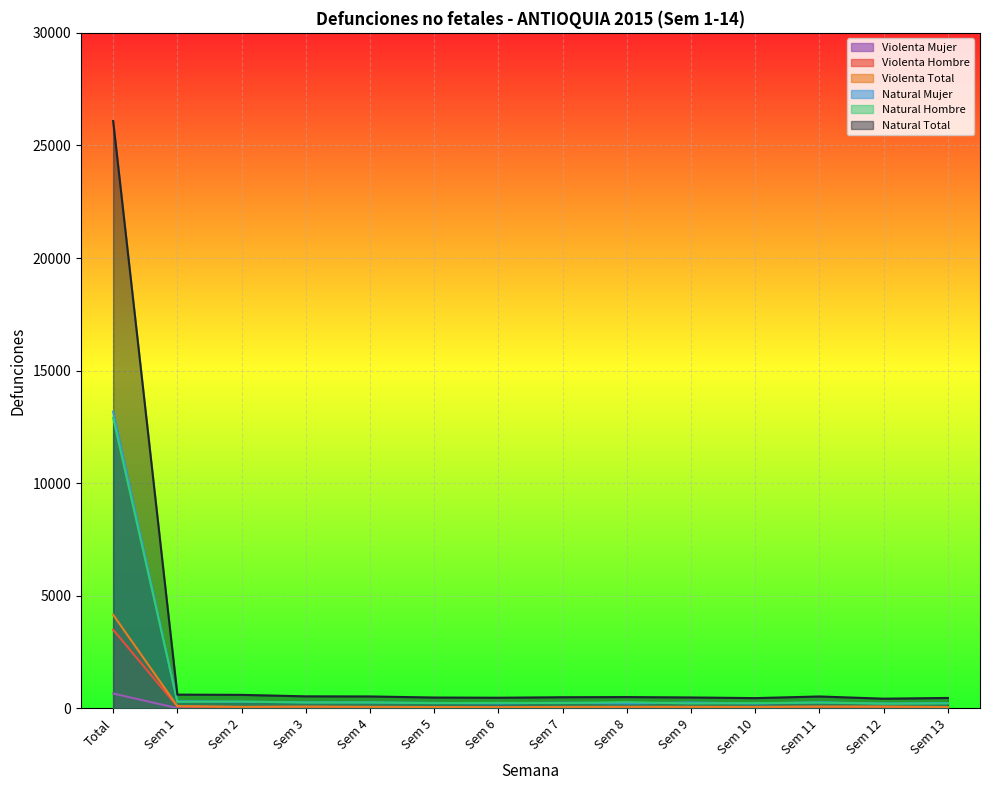

What position from the right is Sem 7?

7